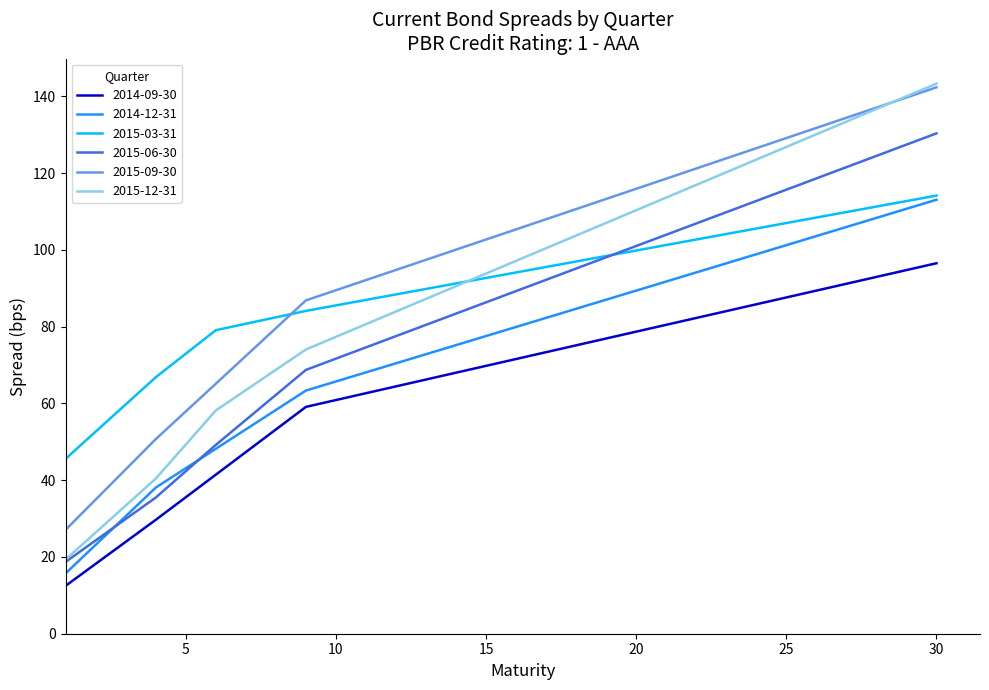

What is the greatest value displayed?

143.3